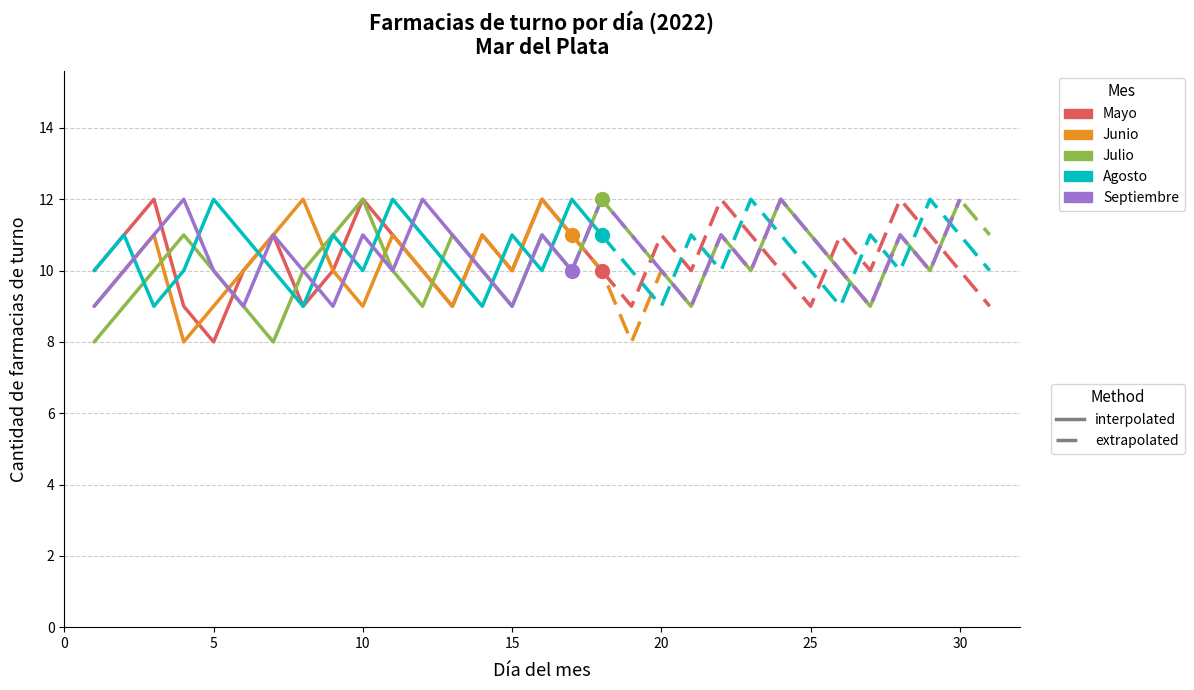

Which series has the largest Y range (max minus min)?

mayo